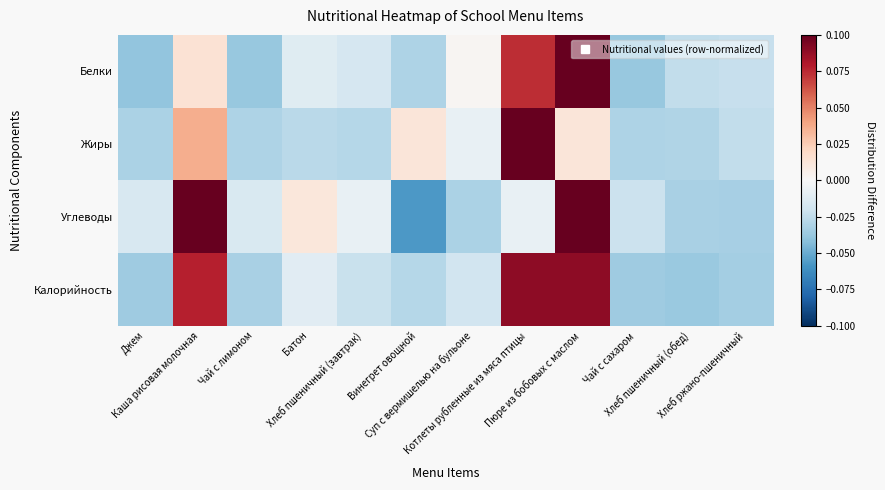

At which category is the sum across all series the highest?

Пюре из бобовых с маслом